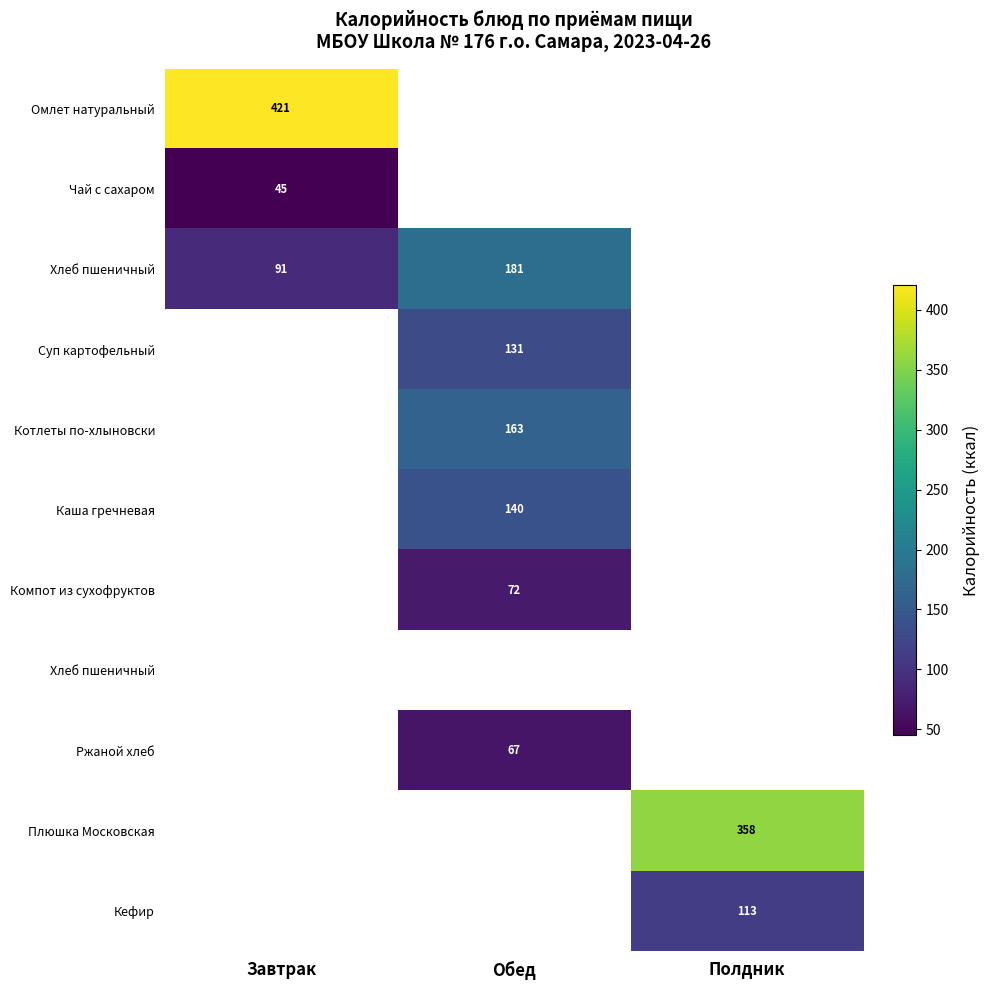

How many series are shown in this chart?

11